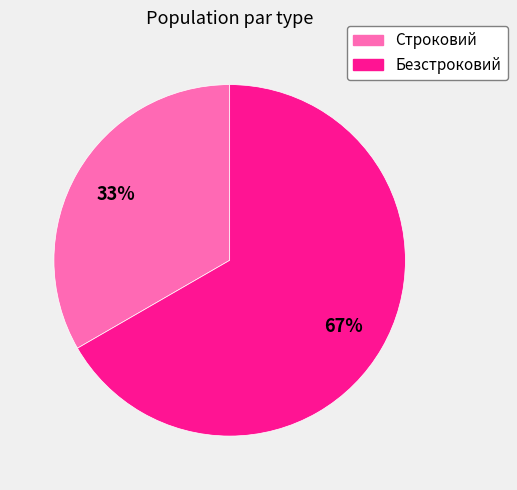

What is the ratio of the value at Безстроковий to the value at Строковий?

2.0